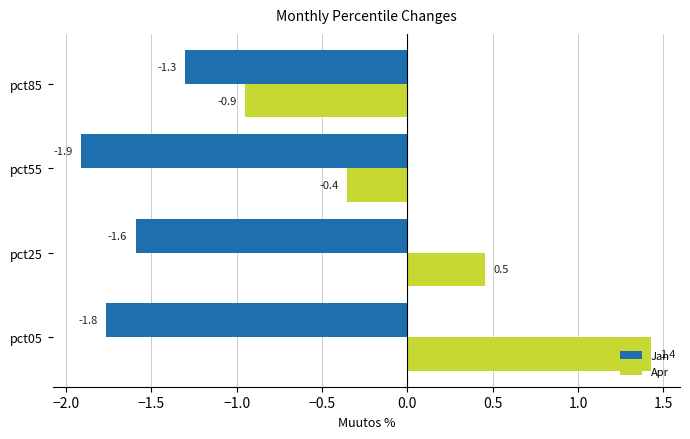

How many data points in Apr are less than 0?

2